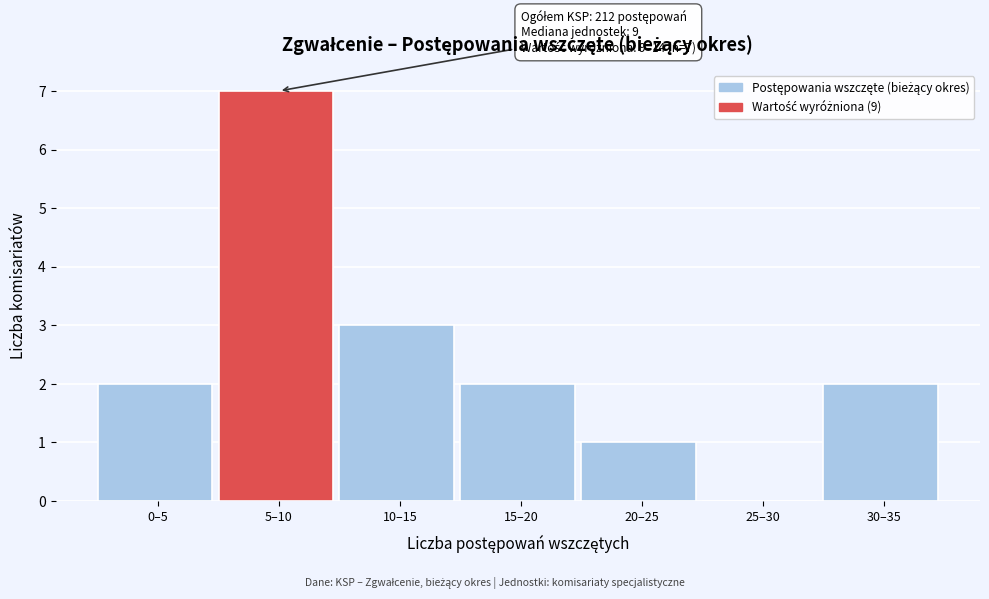

Reading left to right, list all the values displayed in this chart.

0–5=2	5–10=7	10–15=3	15–20=2	20–25=1	25–30=0	30–35=2